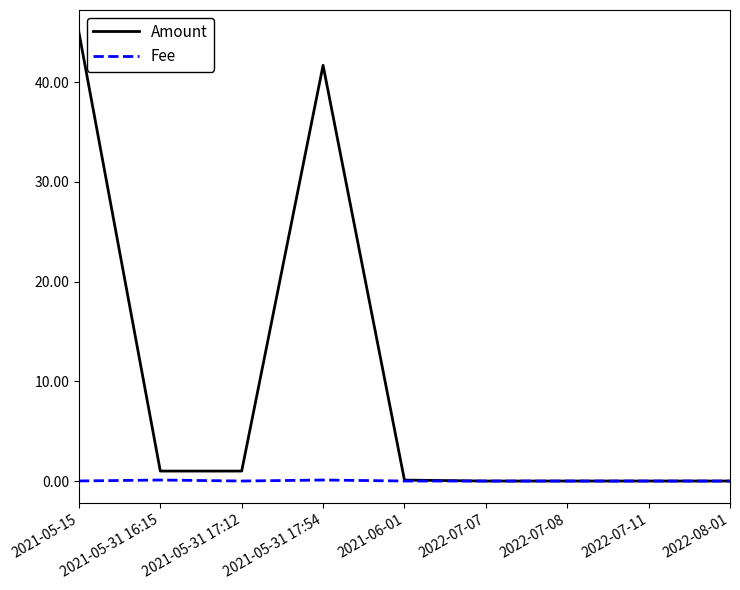

What is the average value of the Amount series?

9.9